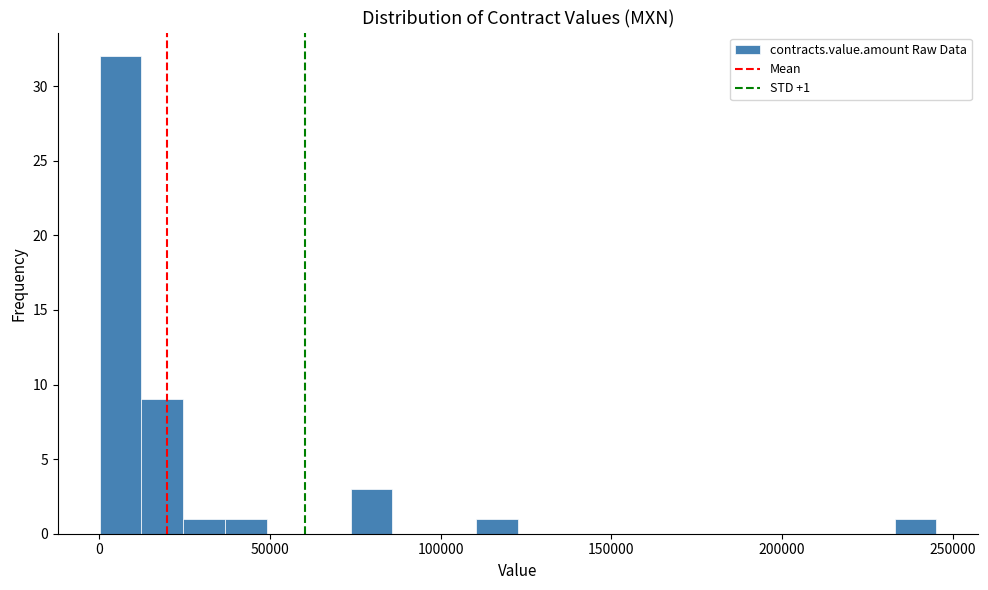

Around what value on the x-axis is the tallest bar? Give the approximate position of its centre, as read against the axis.

5000